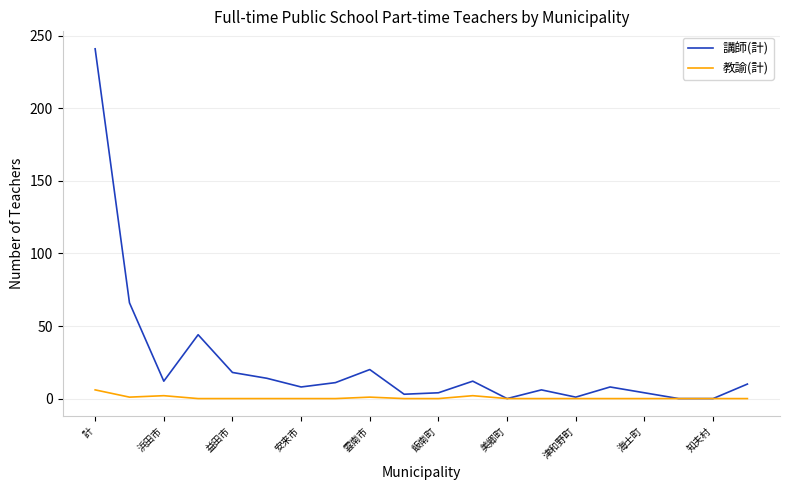

Which series has the largest total across all categories?

講師(計)